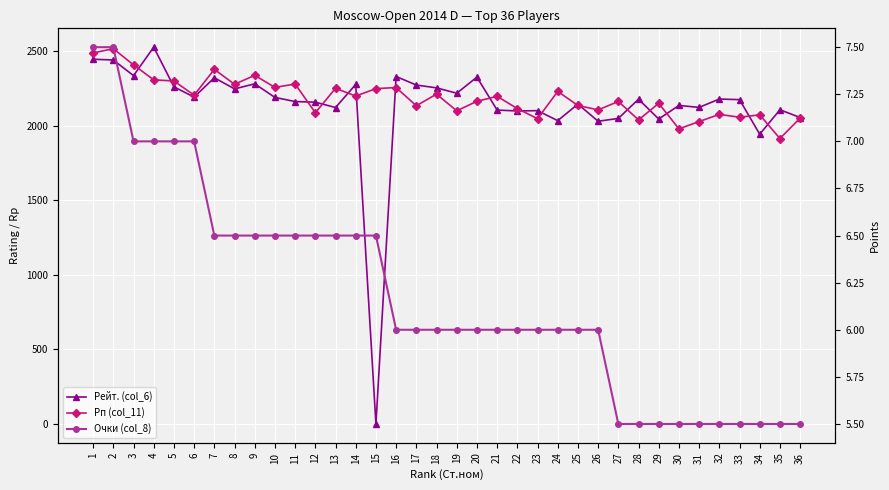

What is the average value of the Рейт. (col_6) series?

2136.2